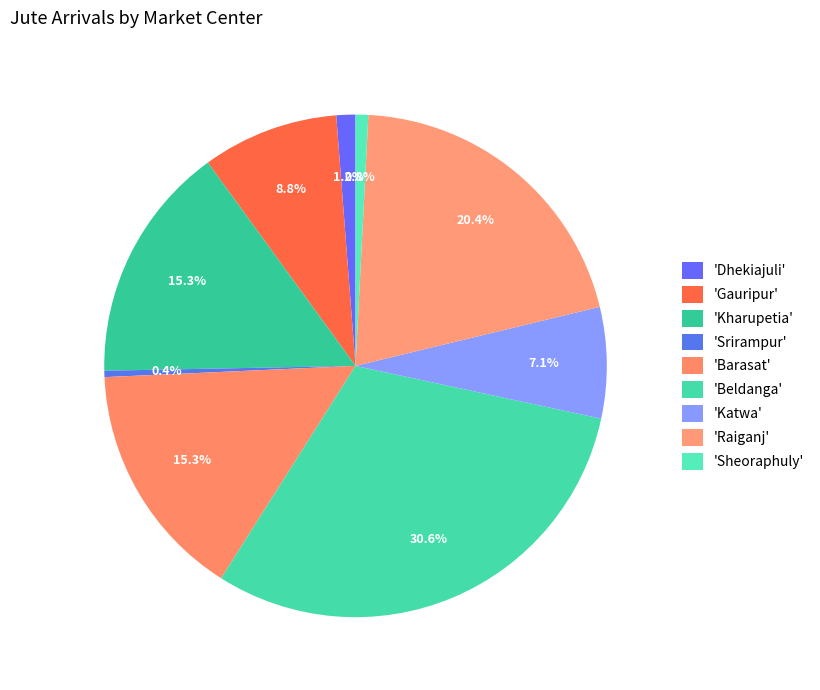

How many slices are in this pie chart?

9